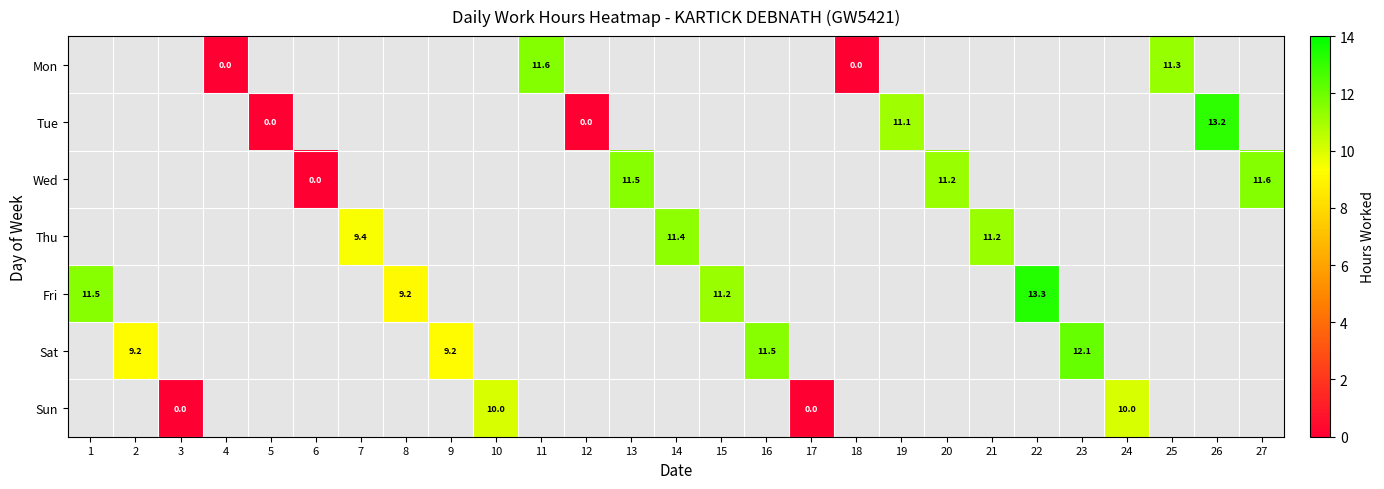

The Fri series shows 4.5 at 22. True or false?

False